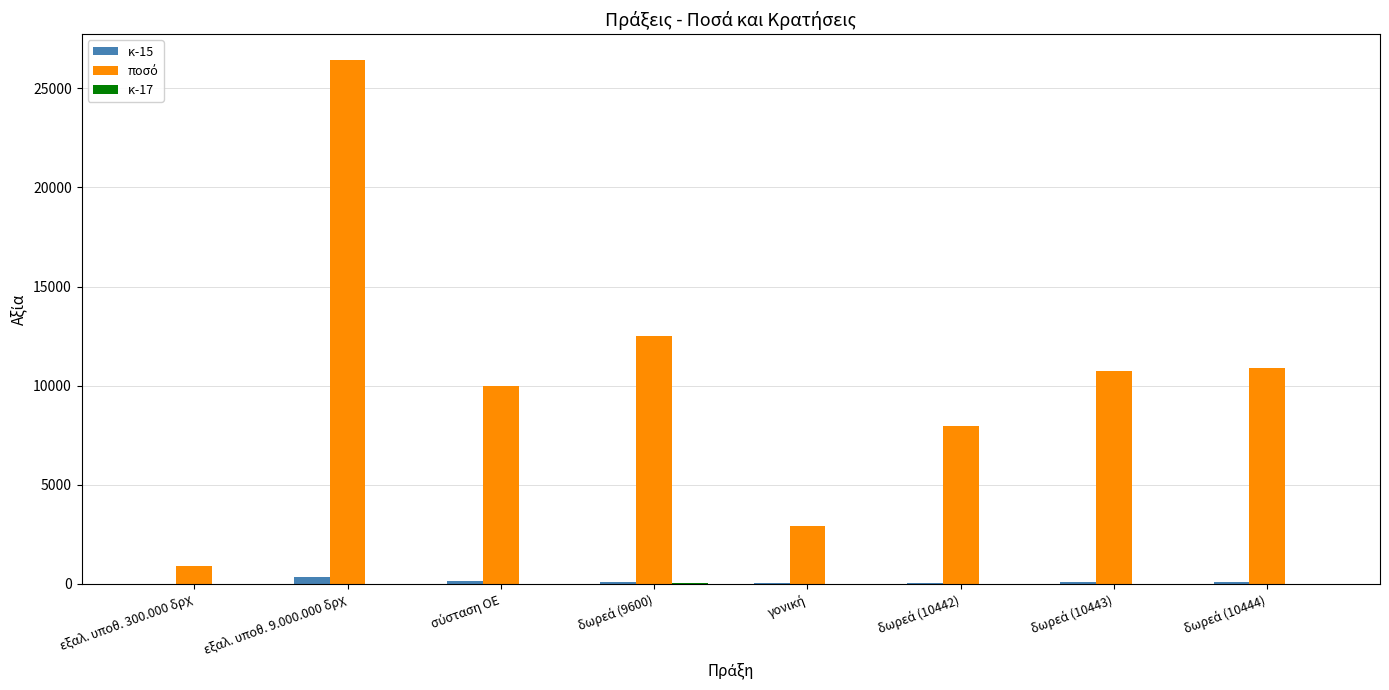

What is the greatest value displayed?

26412.3